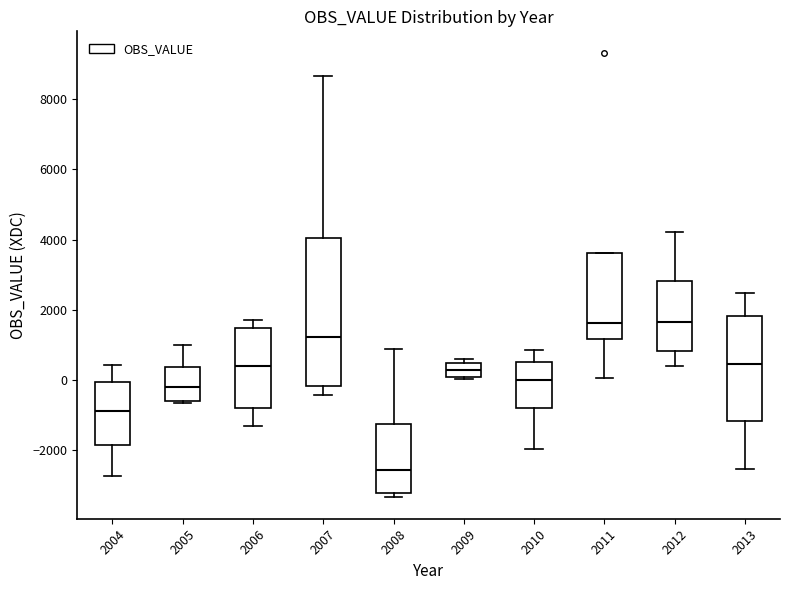

Reading left to right, transcribe this box plot: for each box, give where its median line is, the range the box spans, and where its two whiskers end, as read against the y-axis. The values are not printed on the chart, so give them approximately, as read against the axis.

2004: median -800, box -1800 to 0, whiskers -2800 to 400
2005: median -200, box -600 to 400, whiskers -600 (just below the box's lower edge) to 1000
2006: median 400, box -800 to 1400, whiskers -1400 to 1600
2007: median 1200, box -200 to 4000, whiskers -400 to 8600
2008: median -2600, box -3200 to -1200, whiskers -3400 to 800
2009: median 200, box 0 to 400, whiskers 0 to 600
2010: median 0, box -800 to 600, whiskers -2000 to 800
2011: median 1600, box 1200 to 3600, whiskers 0 to 3600
2012: median 1600, box 800 to 2800, whiskers 400 to 4200
2013: median 400, box -1200 to 1800, whiskers -2600 to 2400